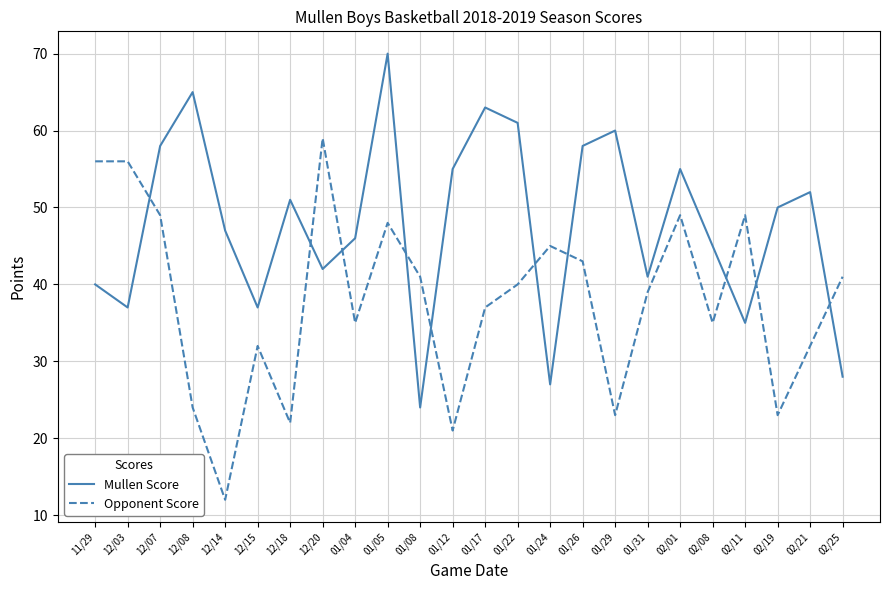

At which category does the chart reach its minimum across all series?

12/14